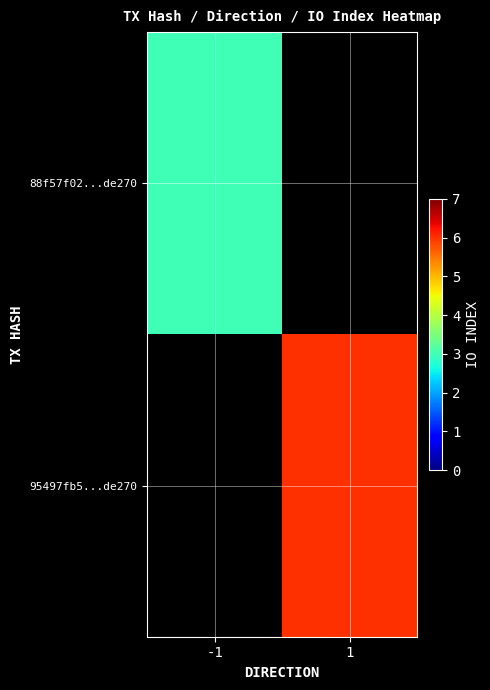

Which series has the widest spread of values?

88f57f02...de270